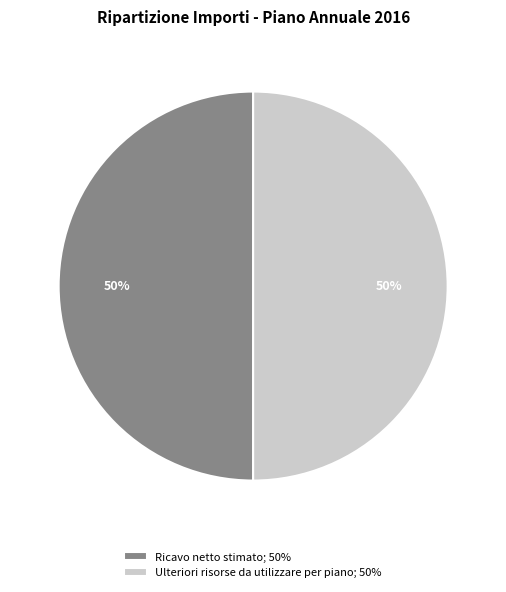

To the nearest percent, what percentage of the pie is Ulteriori risorse da utilizzare per piano; 50%?

50%